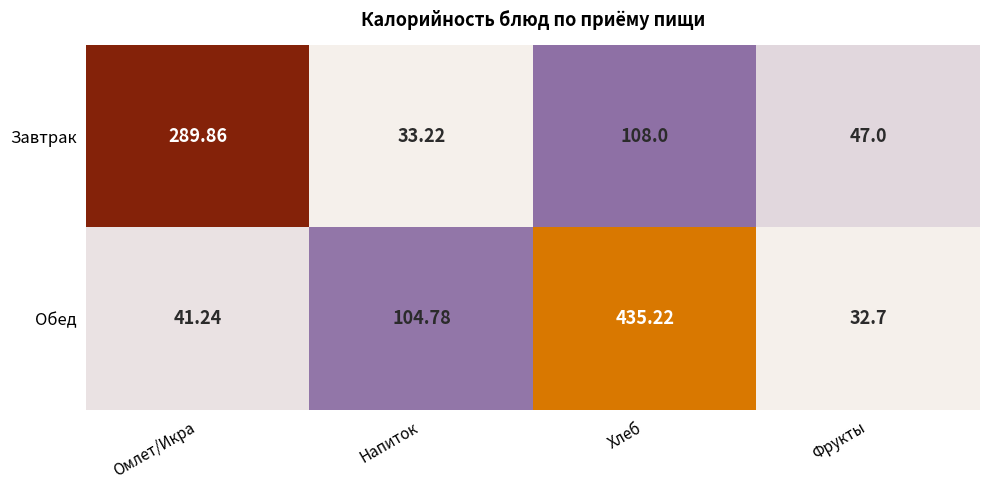

At which label is Обед closest to 233?

Напиток